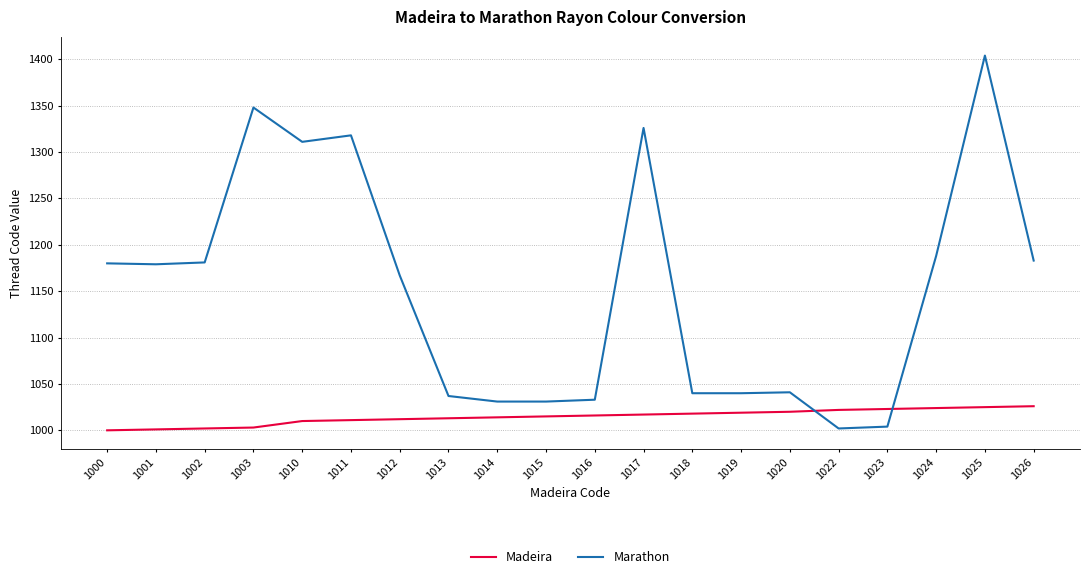

At which category does the chart reach its peak across all series?

1025